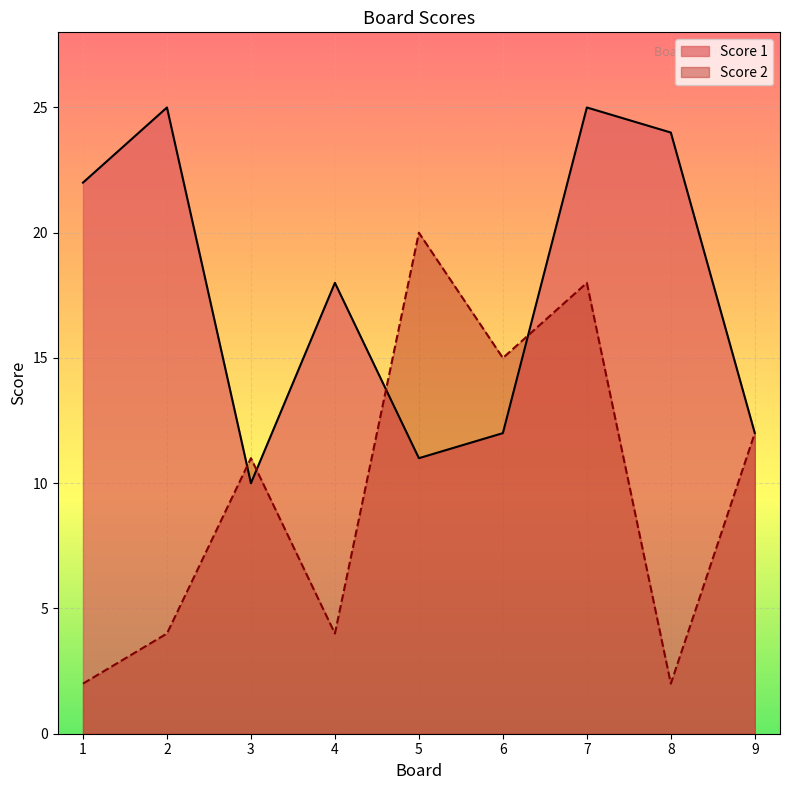

At which label does Score 1 first exceed 18?

1